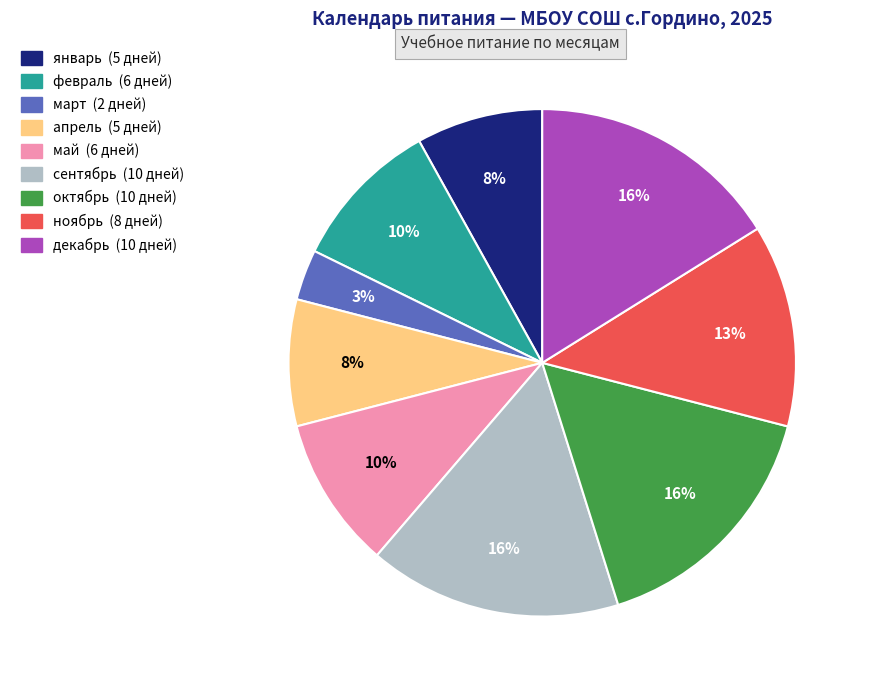

Is it true that ноябрь is 27% of the pie?

False